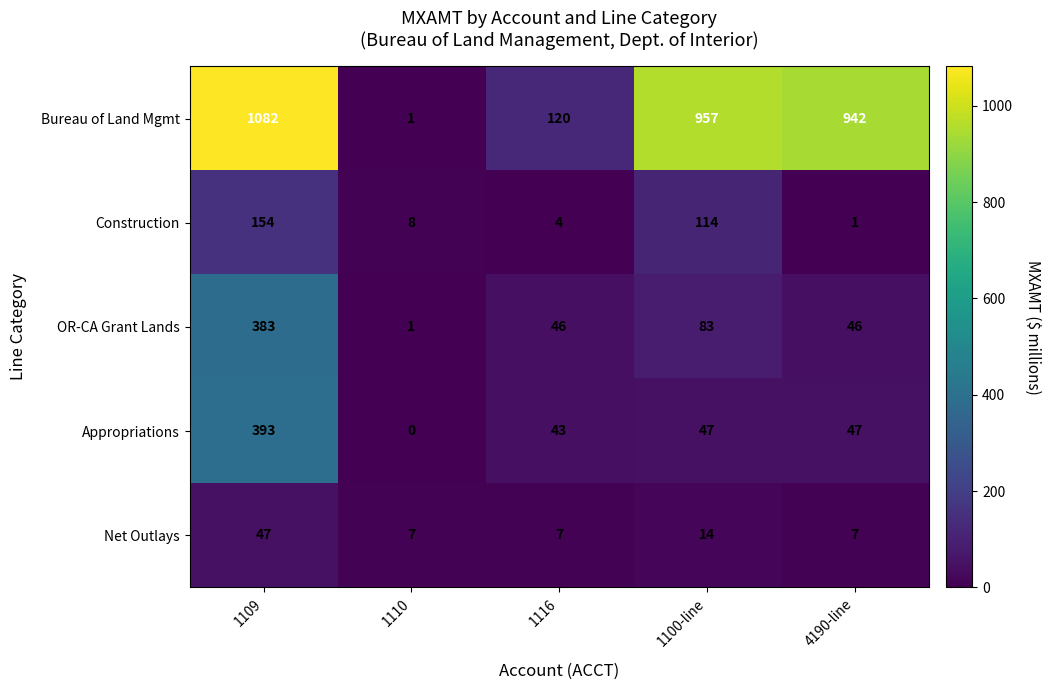

What is the difference between the OR-CA Grant Lands values at 4190-line and 1100-line?

37